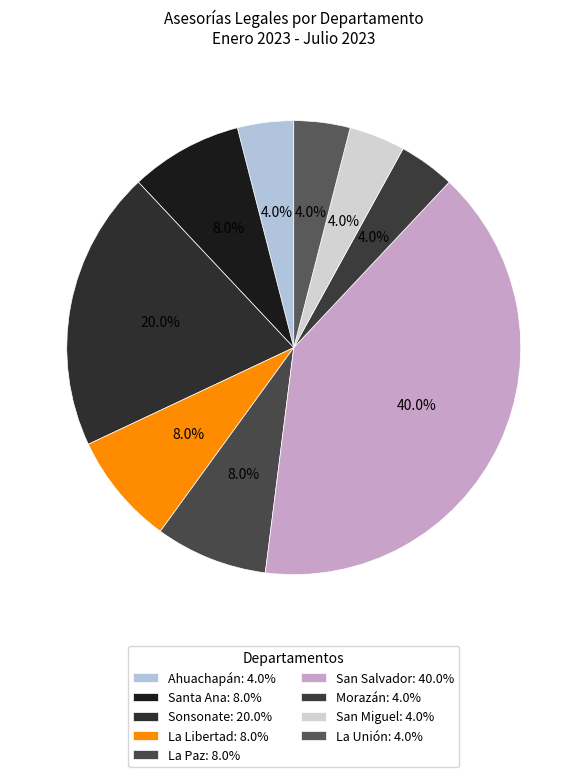

To the nearest percent, what is the average slice percentage?

11%